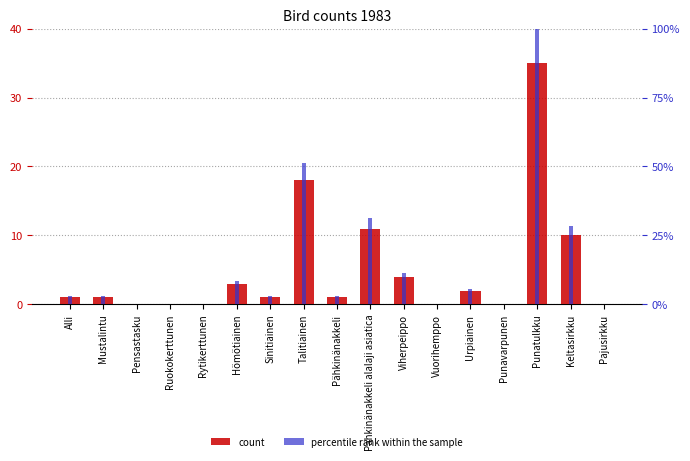

Which series has the widest spread of values?

percentile rank within the sample